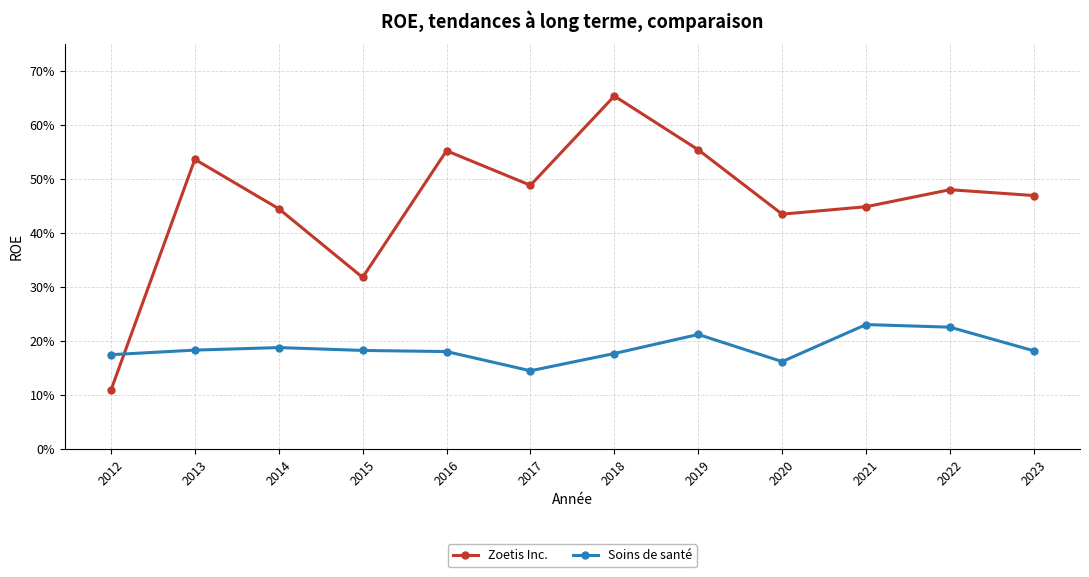

Is it true that Soins de santé equals 0.2 at 2016?

True